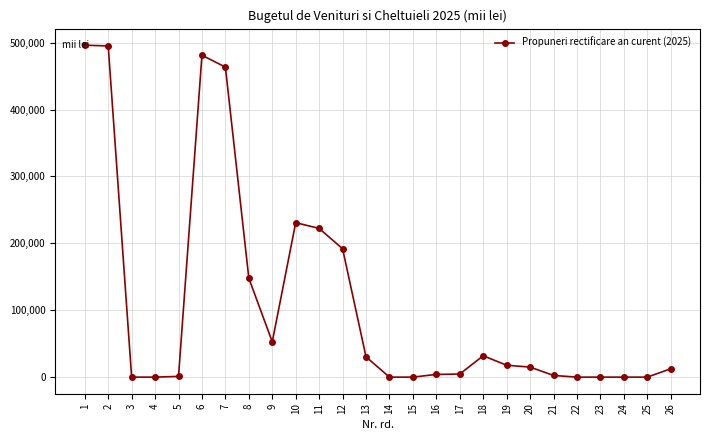

What is the maximum value shown in the chart?

496167.0